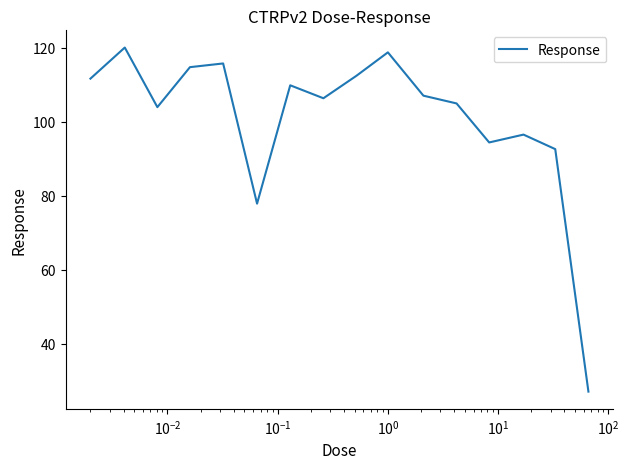

What is the maximum value shown in the chart?

120.0